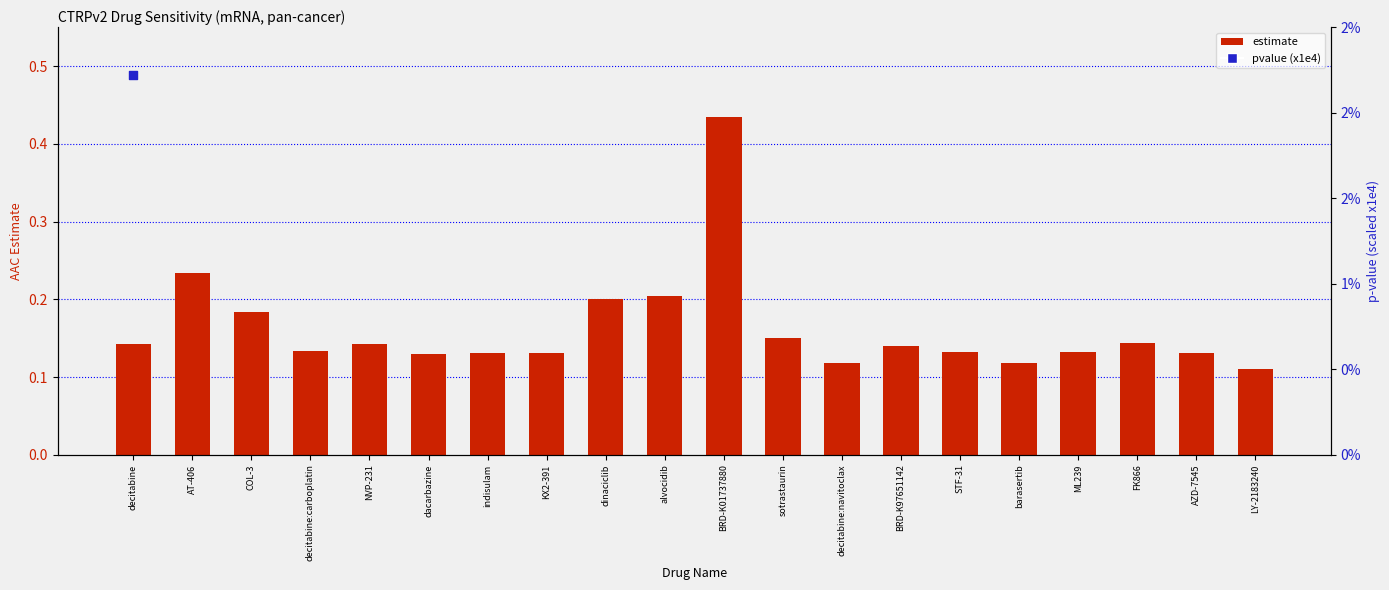

Is the value of pvalue (x1e4) at dacarbazine greater than the value of estimate at BRD-K01737880?

Yes